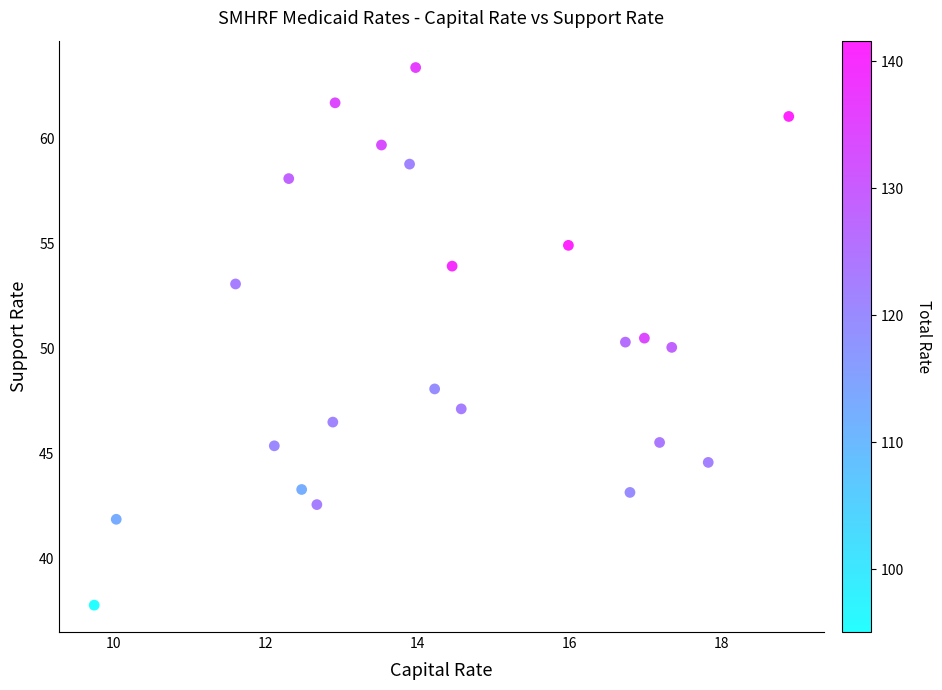

What is the range of Y values (max minus min)?

25.6